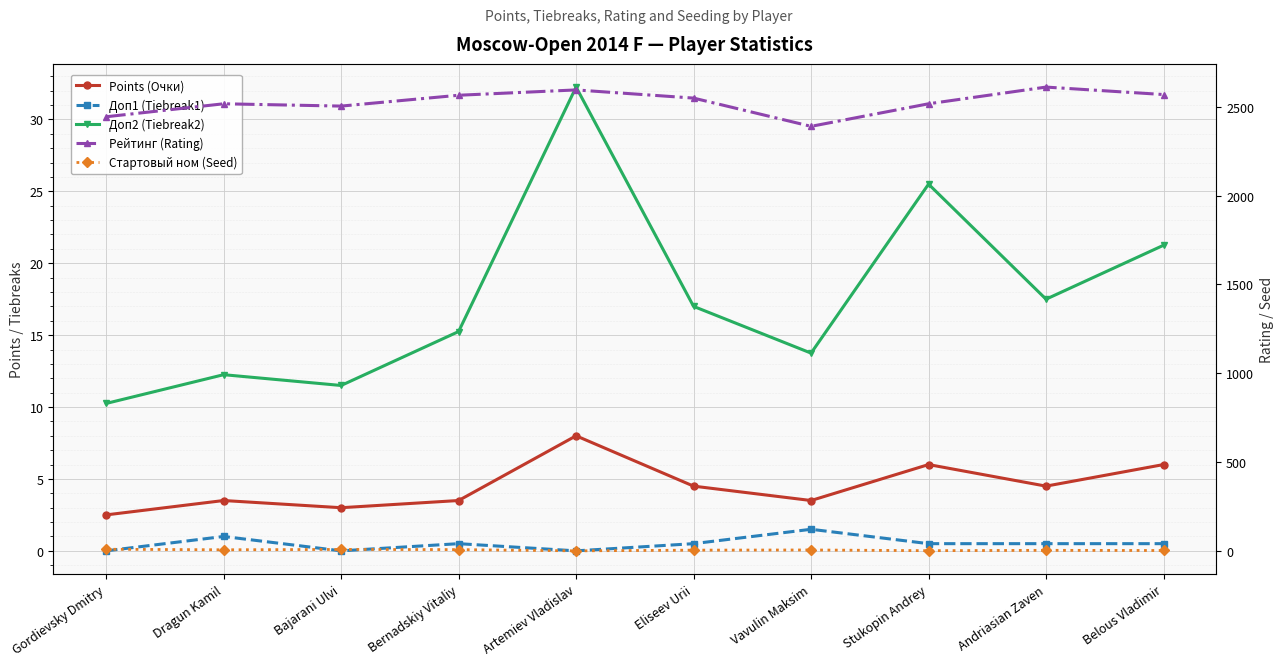

Rank the series by their maximum value, from highest to lowest.

Рейтинг (Rating), Доп2 (Tiebreak2), Стартовый ном (Seed), Points (Очки), Доп1 (Tiebreak1)